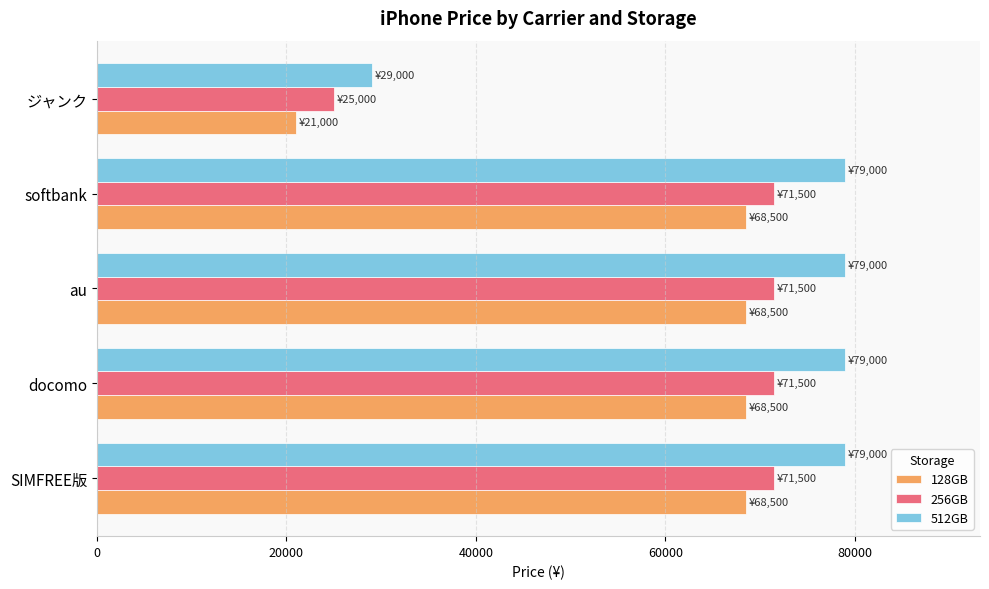

The value of 256GB at softbank is 23877. True or false?

False